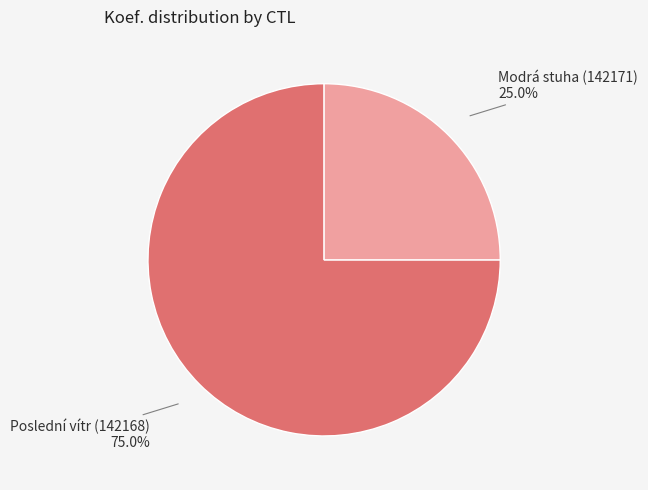

Which category has the smallest portion of the pie?

Modrá stuha (142171)